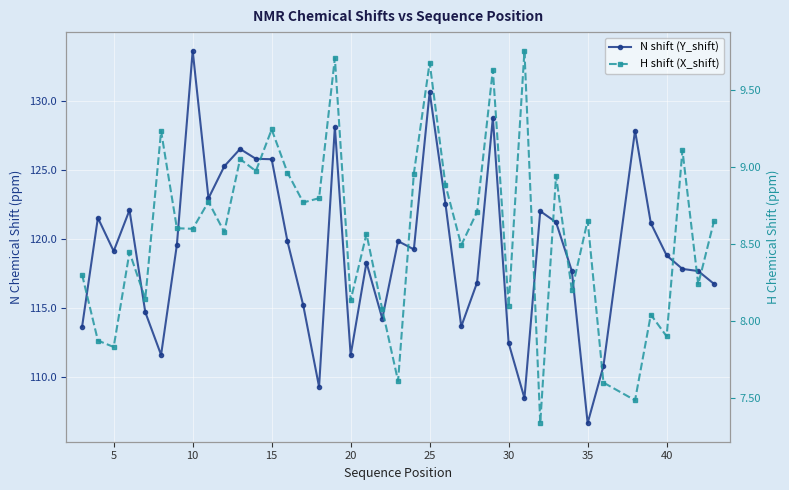

What is the spread (max minus min) of values at 30?

104.4